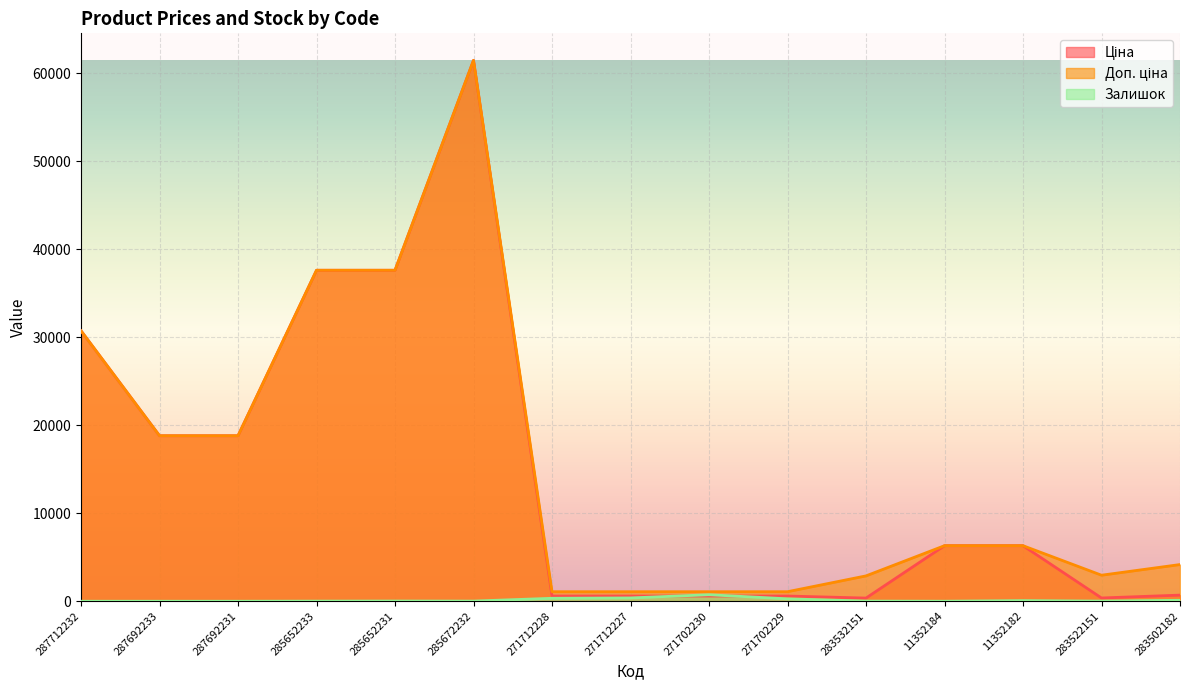

True or false: Залишок has more than 2 points higher than both neighbors.

True